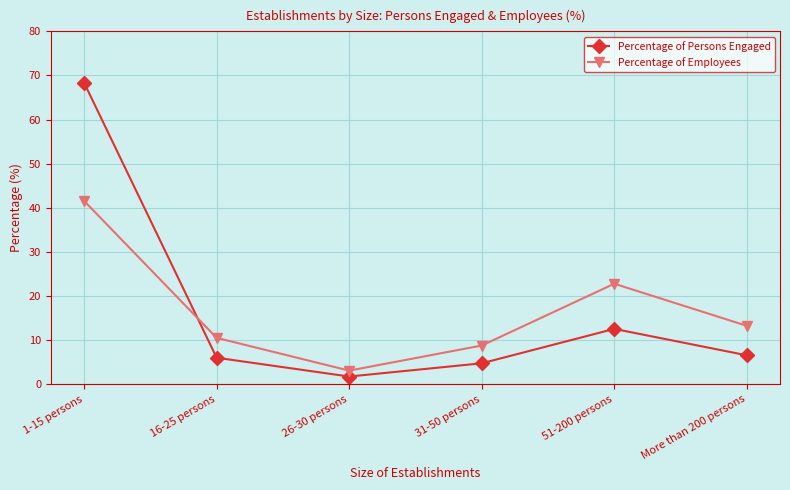

Reading left to right, list all the values displayed in this chart.

Percentage of Persons Engaged: 1-15 persons=68.4	16-25 persons=6.0	26-30 persons=1.8	31-50 persons=4.8	51-200 persons=12.6	More than 200 persons=6.6
Percentage of Employees: 1-15 persons=41.6	16-25 persons=10.5	26-30 persons=3.1	31-50 persons=8.8	51-200 persons=22.8	More than 200 persons=13.2